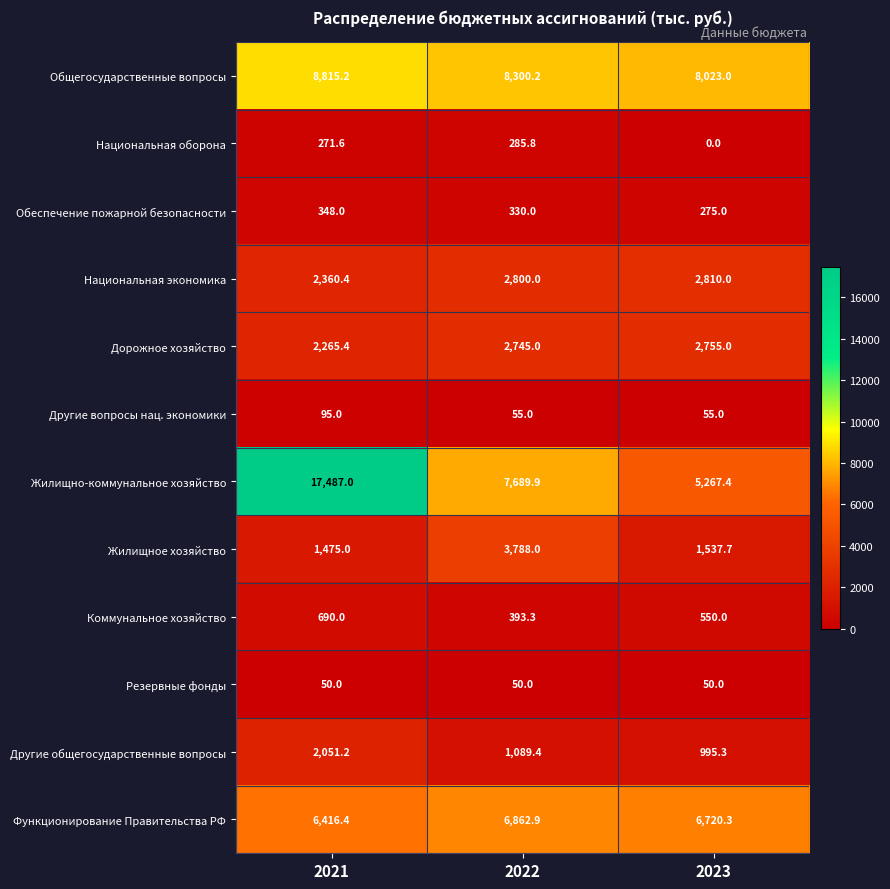

Rank the series by their maximum value, from lowest to highest.

Резервные фонды, Другие вопросы нац. экономики, Национальная оборона, Обеспечение пожарной безопасности, Коммунальное хозяйство, Другие общегосударственные вопросы, Дорожное хозяйство, Национальная экономика, Жилищное хозяйство, Функционирование Правительства РФ, Общегосударственные вопросы, Жилищно-коммунальное хозяйство